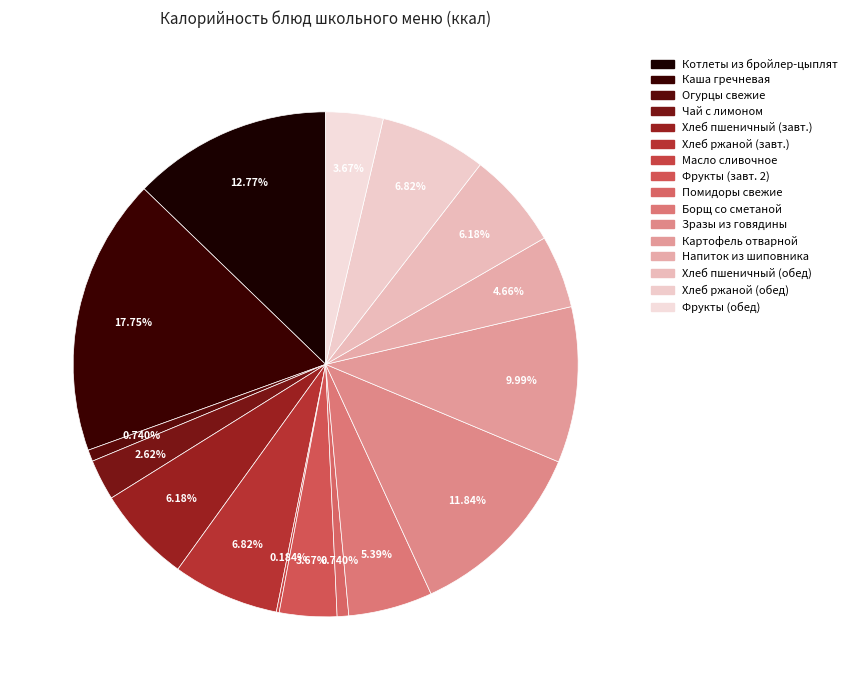

How many segments does this pie chart have?

16